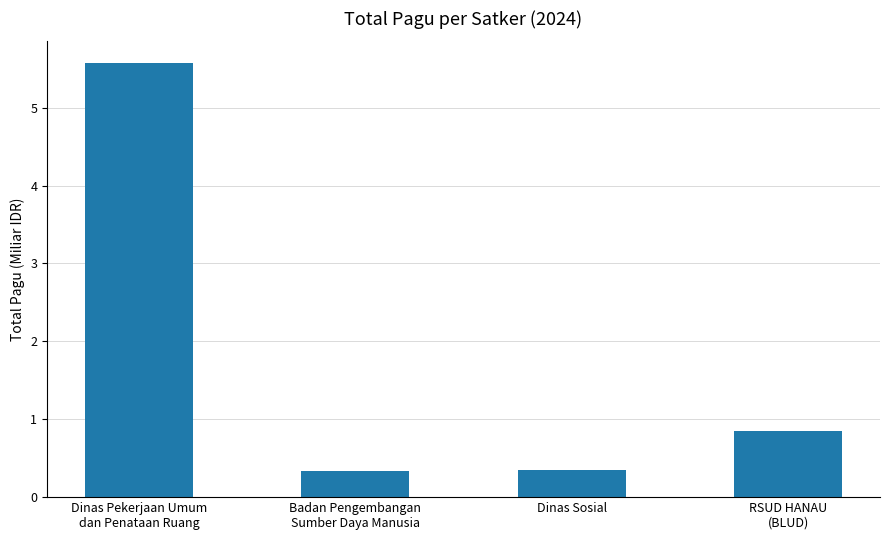

What is the difference between the maximum and second lowest values?

5.2